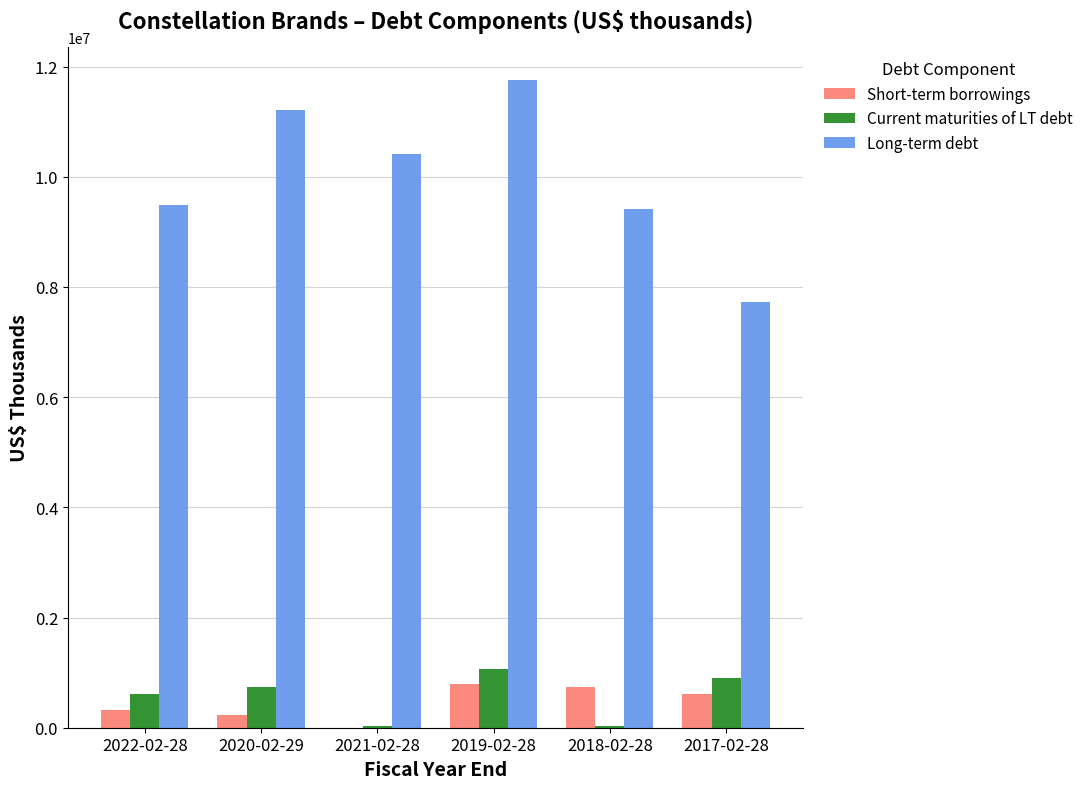

At which category is the sum across all series the highest?

2019-02-28